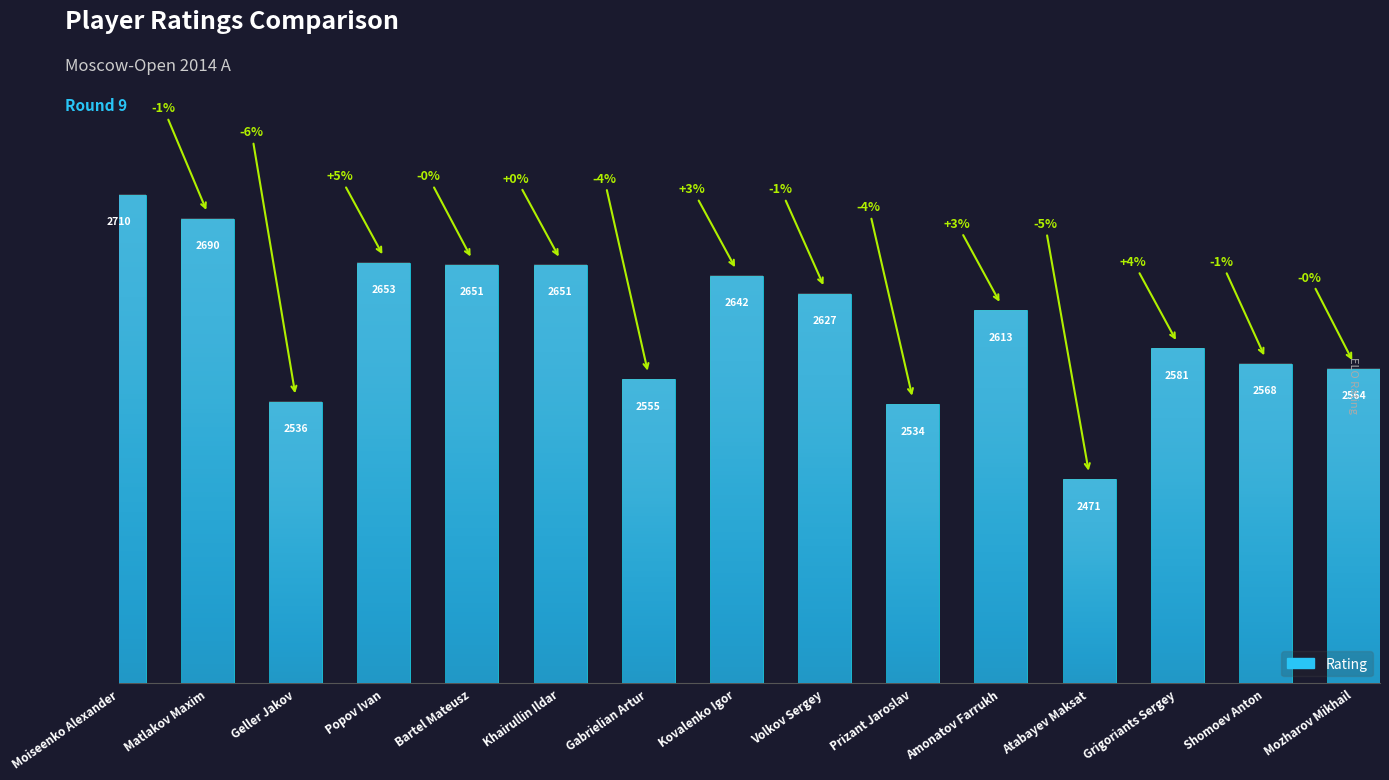

True or false: the data shows 2568 at Shomoev Anton.

True